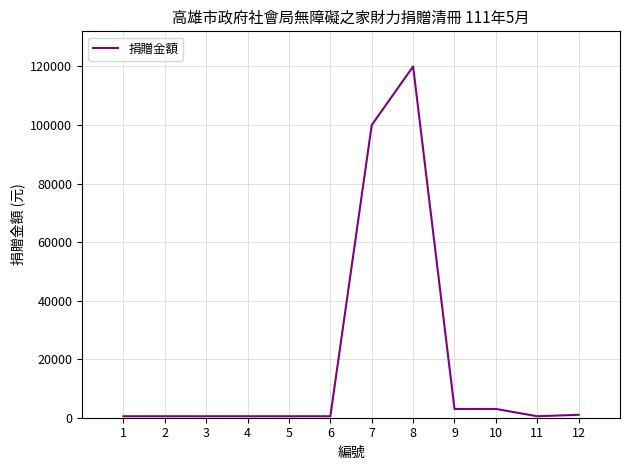

What is the greatest value displayed?

120000